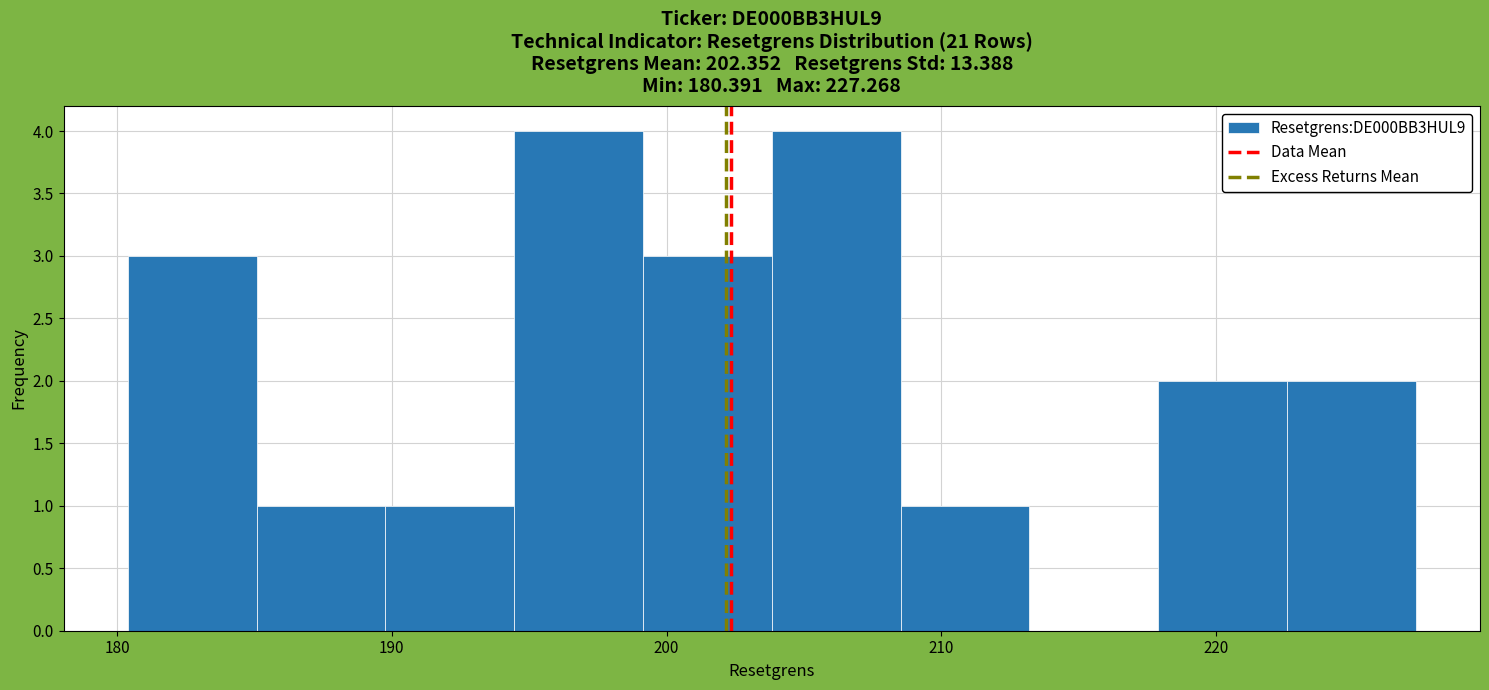

What is the height of the bar covering 218 to 223 on the x-axis? Neither the bar edges nor the heights are printed on the chart, so give them approximately, as read against the axes.

2